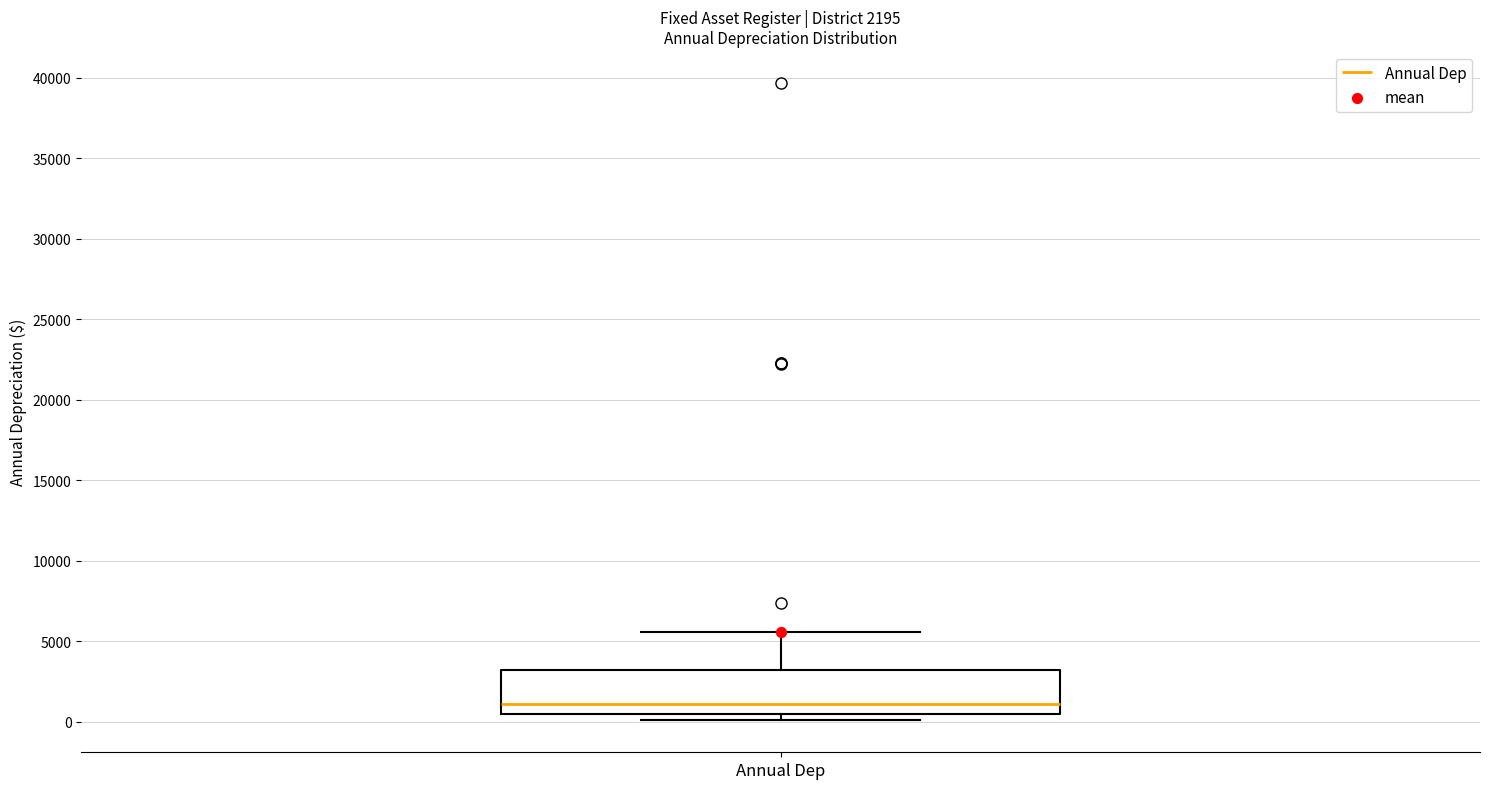

Transcribe this box plot: give where the median line is, the range the box spans, and where the two whiskers end, as read against the y-axis. The values are not printed on the chart, so give them approximately, as read against the axis.

median 1000, box 500 to 3000, whiskers 0 to 5500